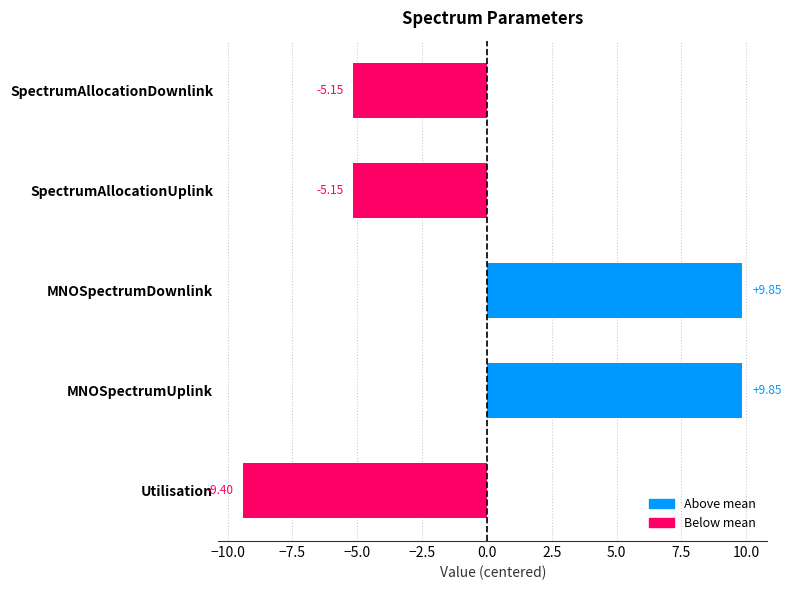

What is the difference between the second highest and second lowest values?

15.0